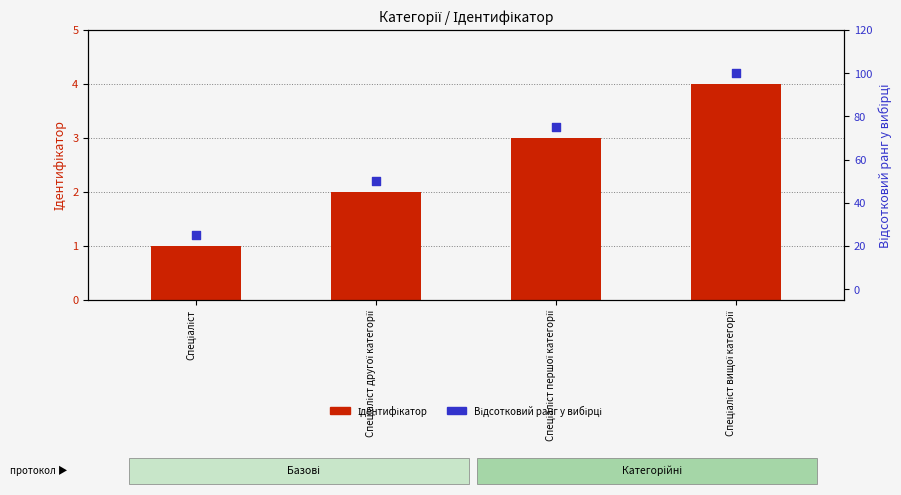

Which series has the largest total across all categories?

Відсотковий ранг у вибірці